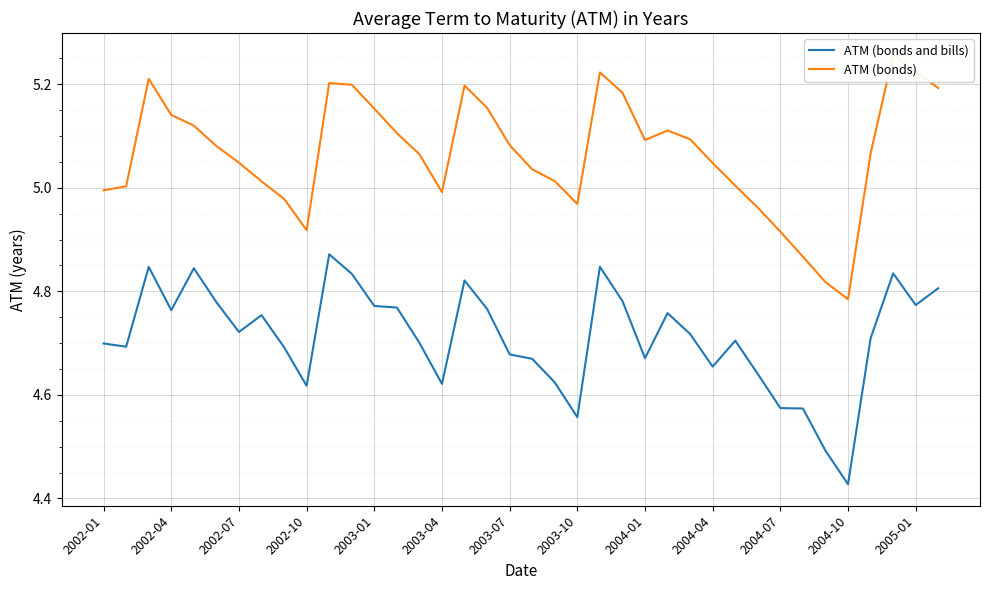

True or false: ATM (bonds) and ATM (bonds and bills) intersect in this chart.

False